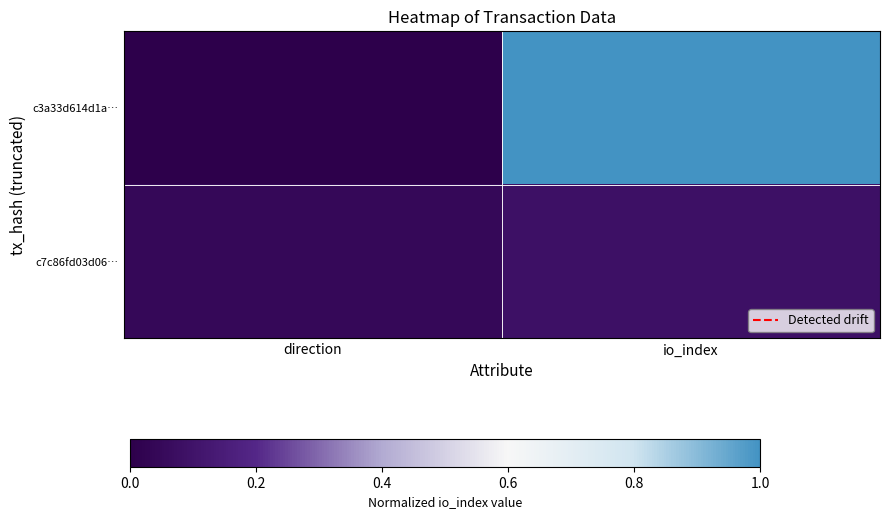

Between direction and io_index, which is larger?

io_index